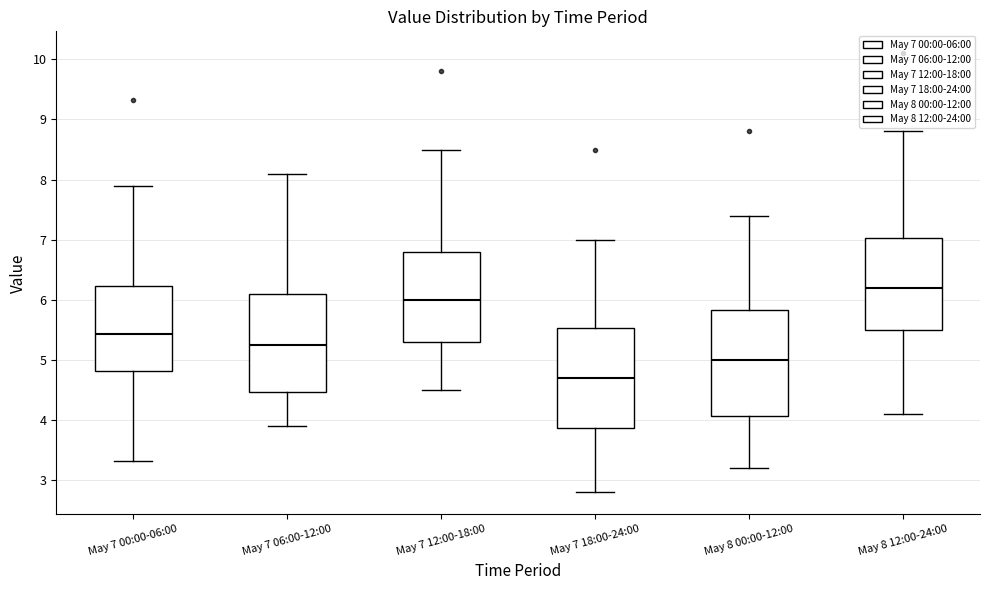

Which box has the lowest median line?

May 7 18:00-24:00